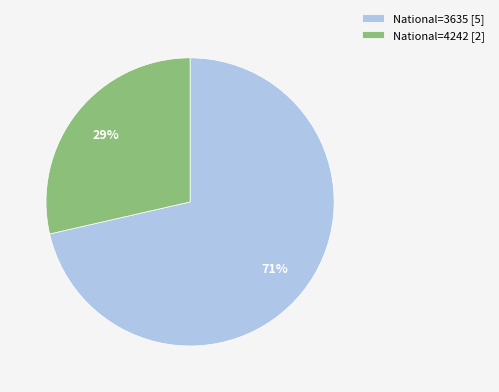

Does any single category account for the majority?

Yes